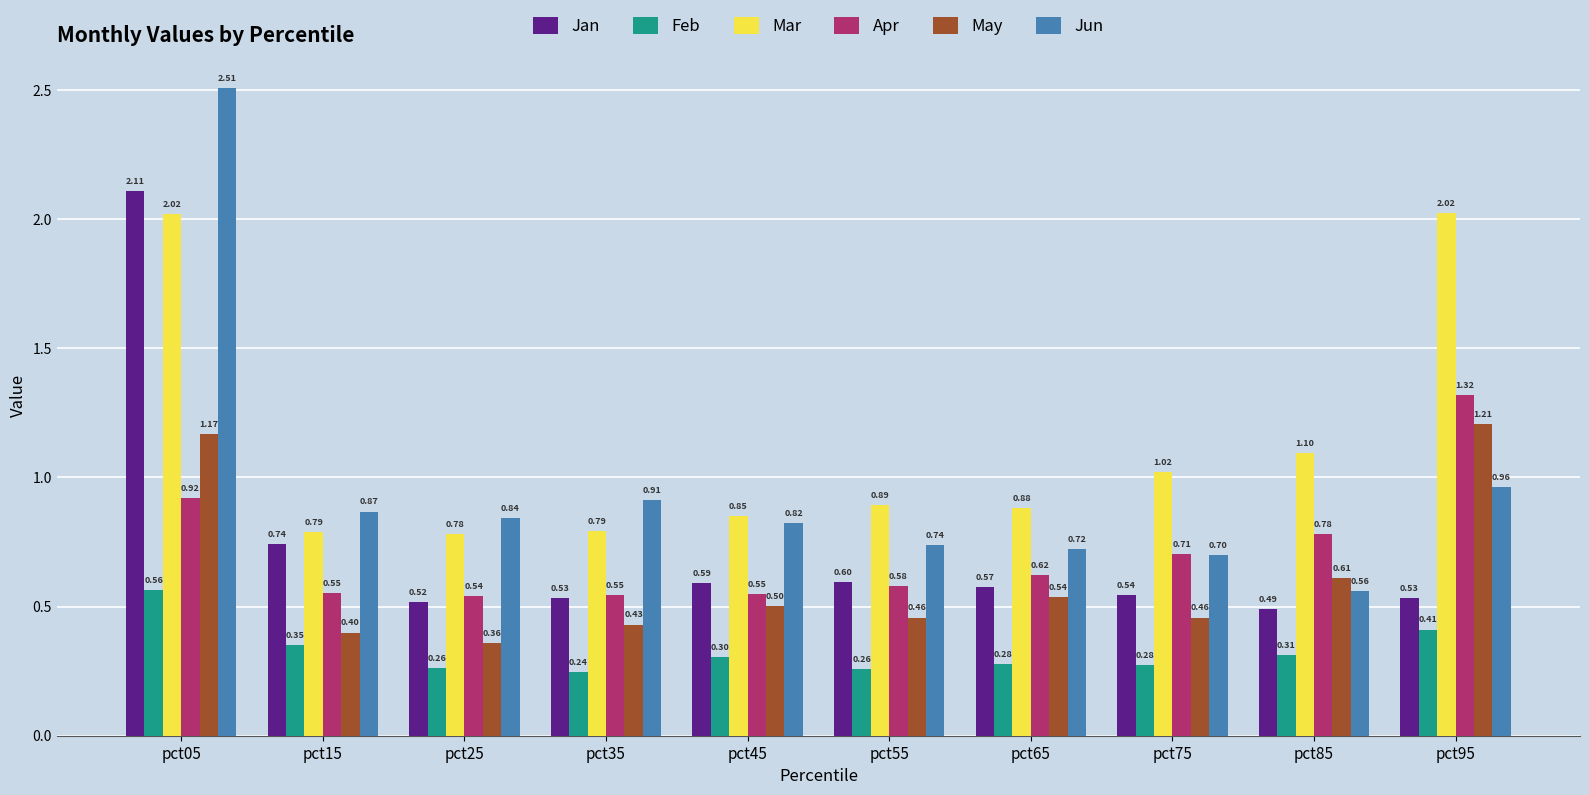

How many bars are there in each group?

6